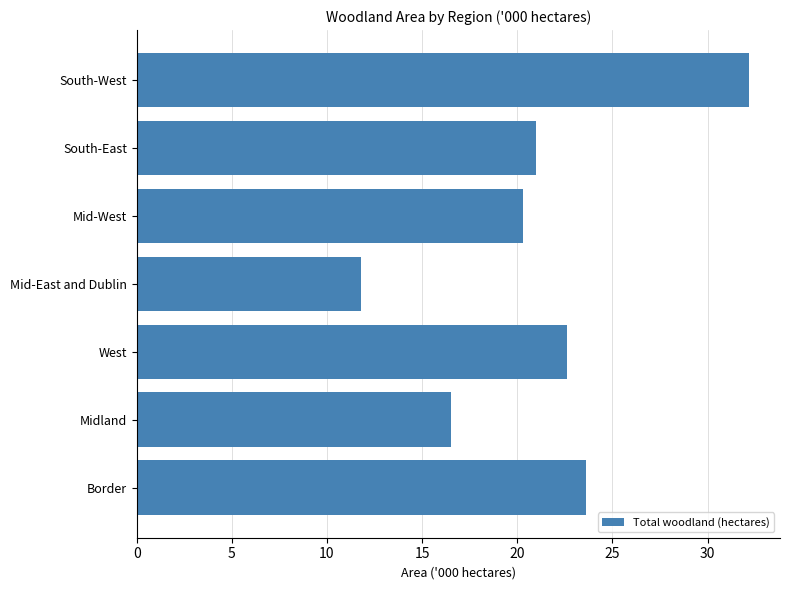

How many distinct data groups are displayed?

1